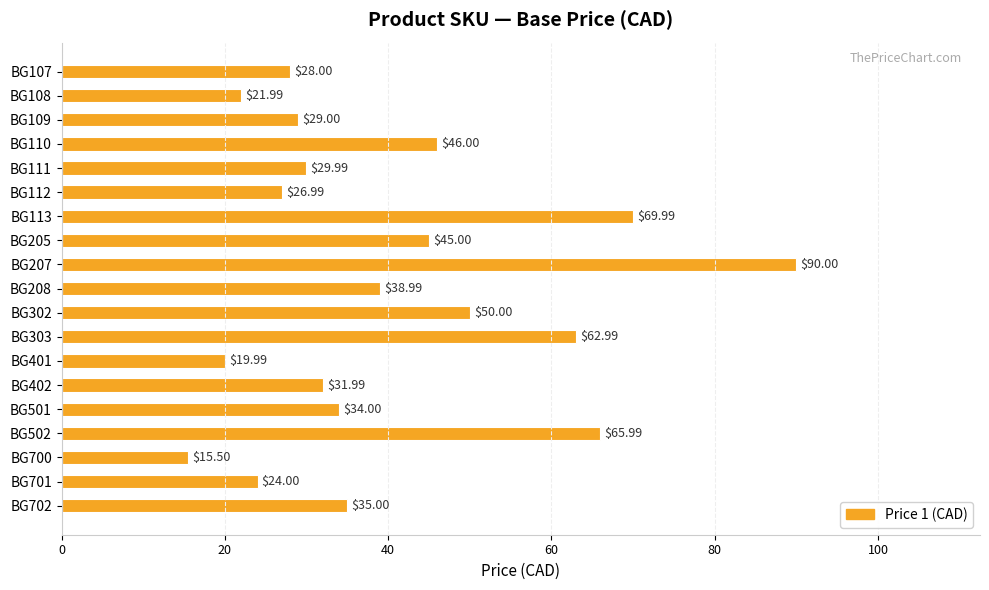

List the labels in order of value, largest first.

BG207, BG113, BG502, BG303, BG302, BG110, BG205, BG208, BG702, BG501, BG402, BG111, BG109, BG107, BG112, BG701, BG108, BG401, BG700